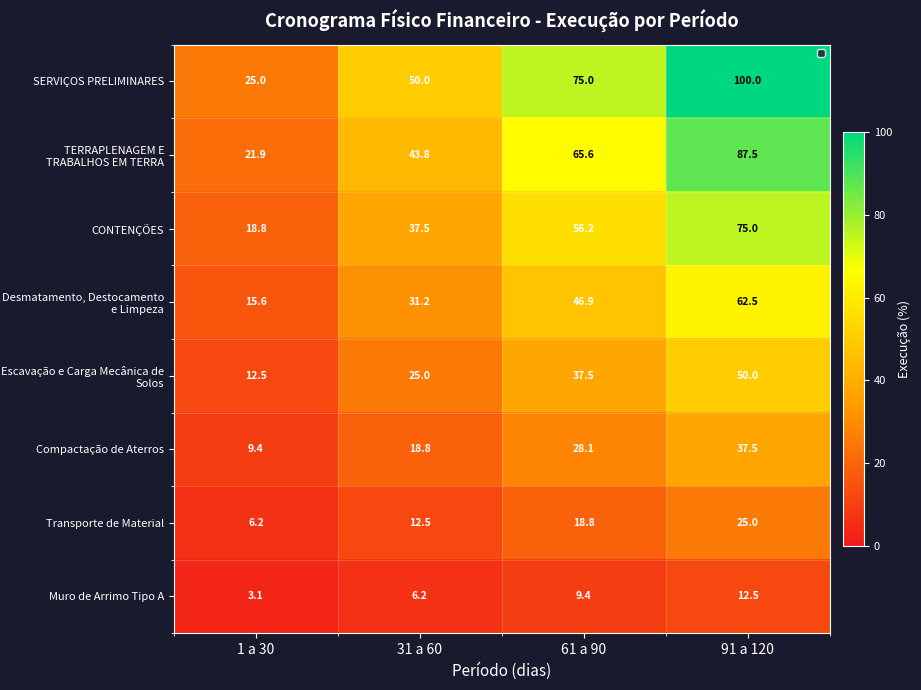

What is the lowest value of the TERRAPLENAGEM E TRABALHOS EM TERRA series?

21.9